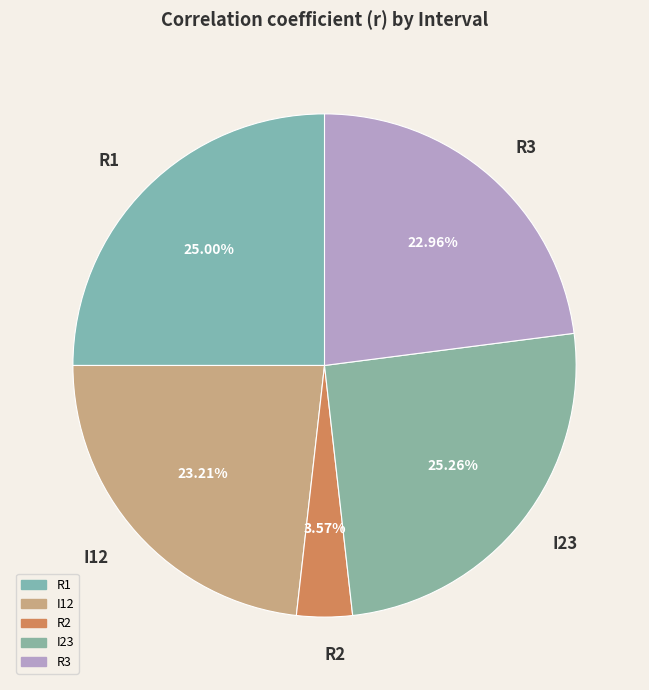

Which slice is the smallest?

R2